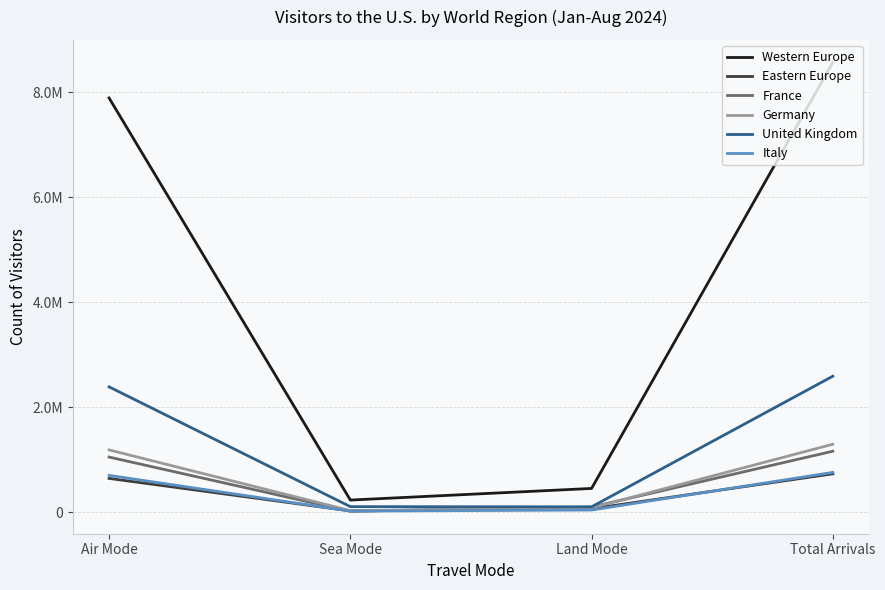

What is the minimum value for Italy?

18580